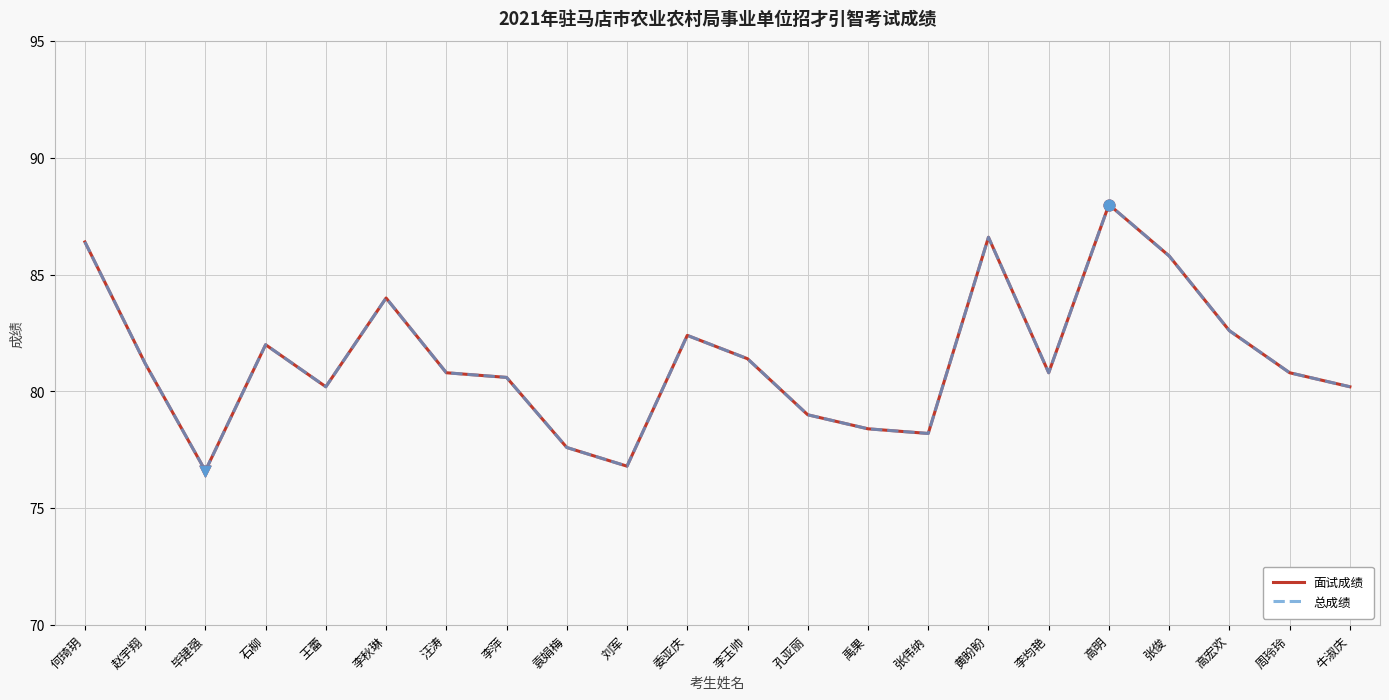

Is this an area chart (filled region under the line)?

No